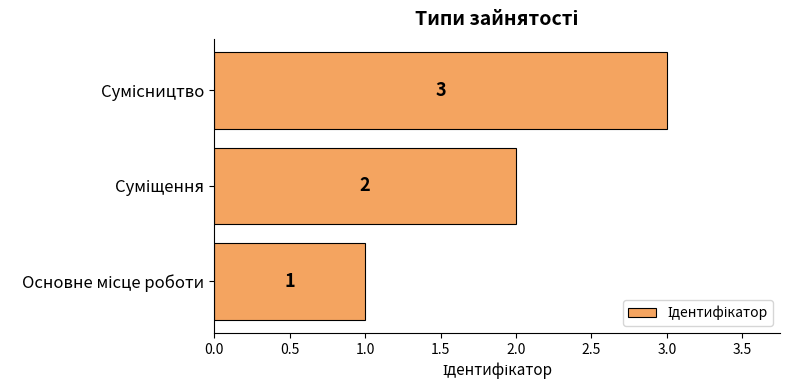

What is the greatest value displayed?

3